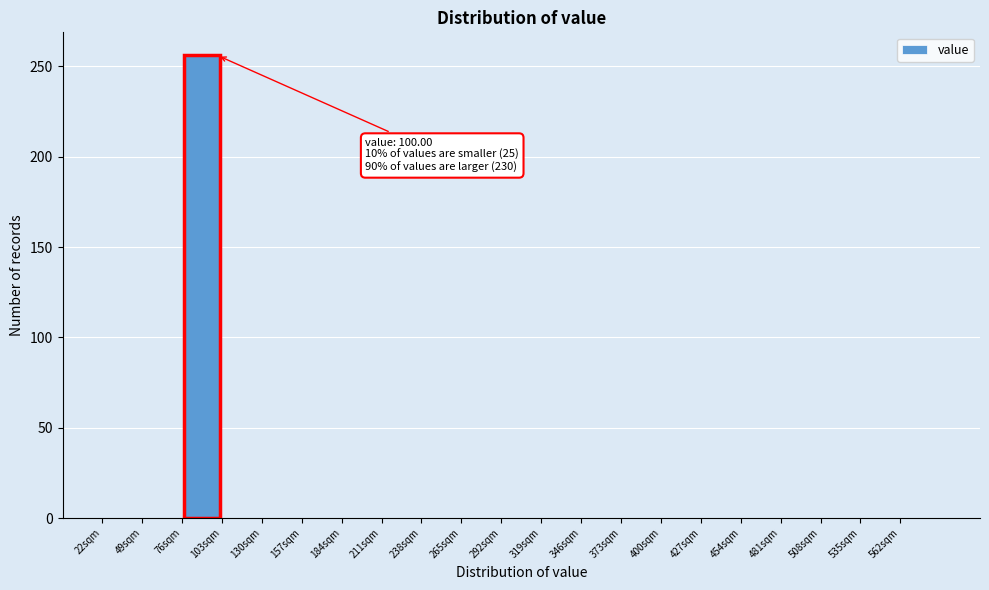

Which range on the x-axis has the tallest bar?

76 to 103